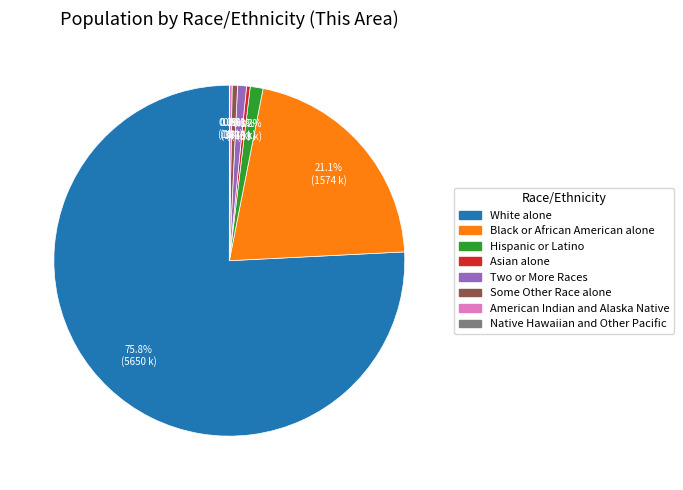

Which has a higher value, Black or African American alone or Some Other Race alone?

Black or African American alone